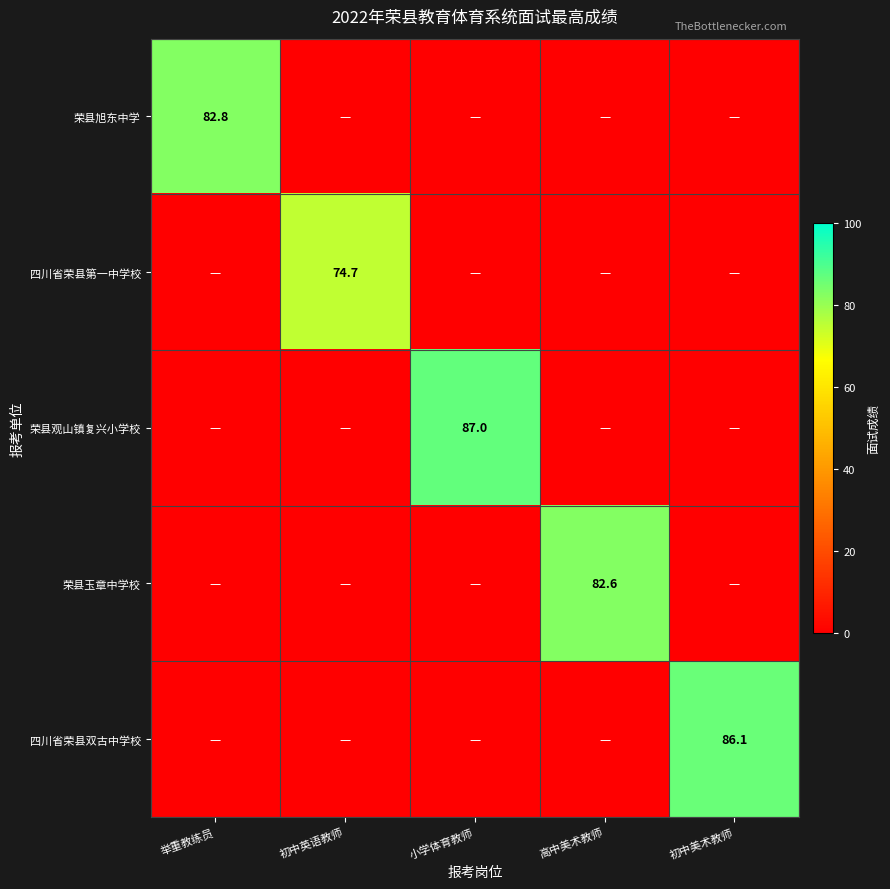

The value of 荣县旭东中学 at 举重教练员 is 135.8. True or false?

False